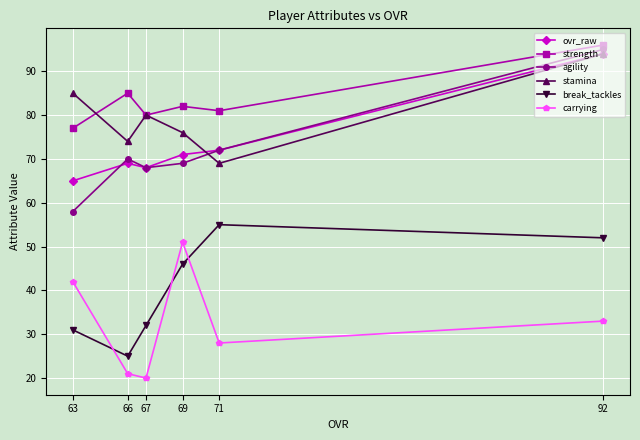

What are all the series names shown in the legend?

ovr_raw, strength, agility, stamina, break_tackles, carrying